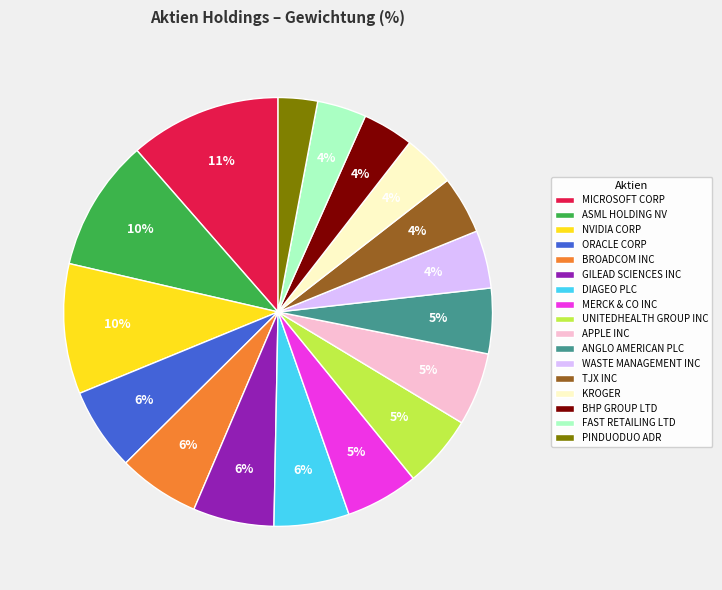

How many slices are in this pie chart?

17